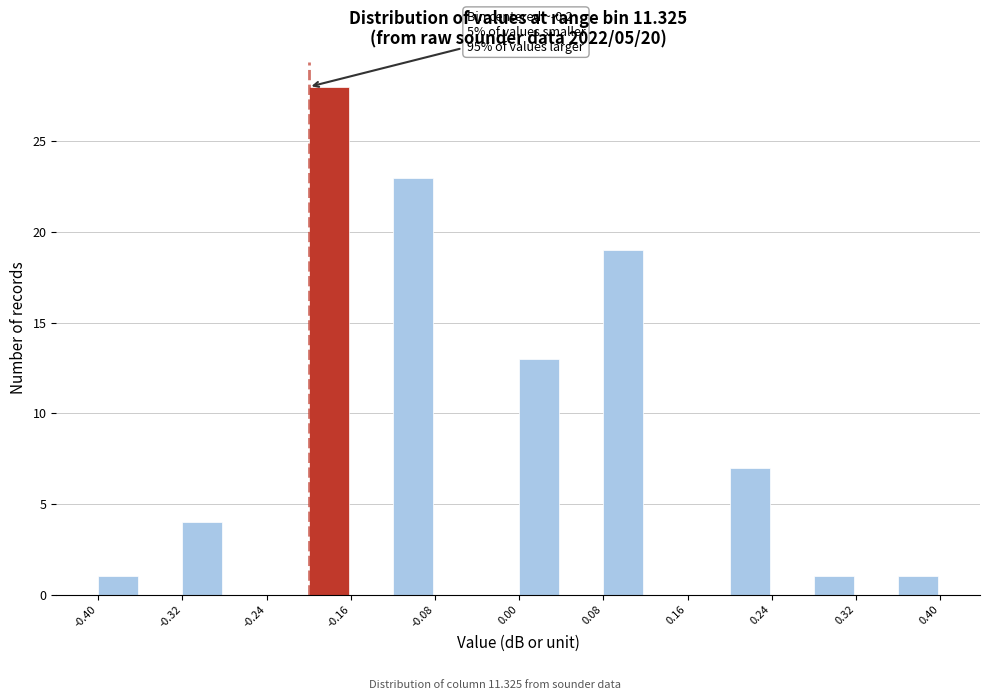

Which range on the x-axis has the tallest bar?

-0.20 to -0.16